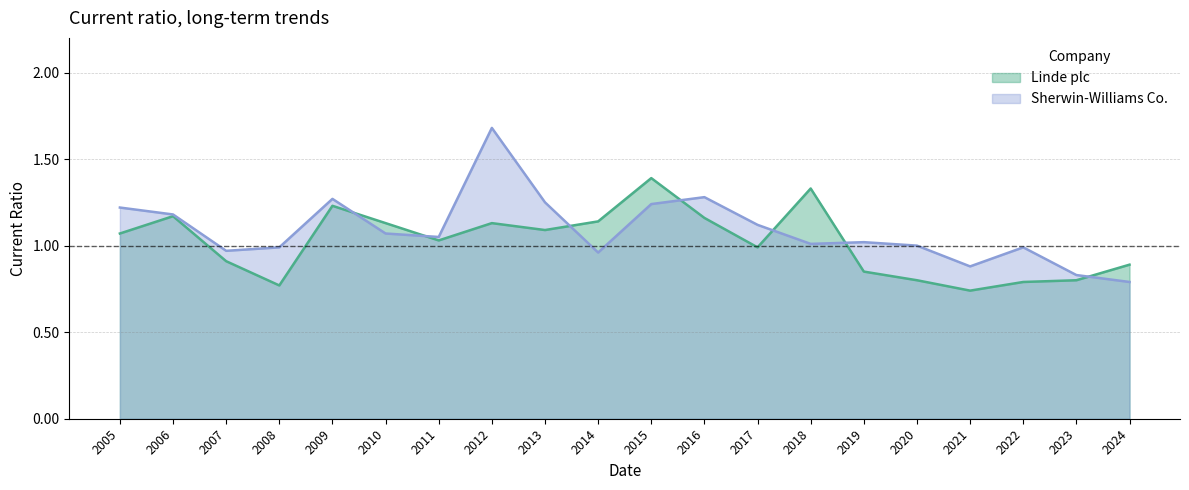

Between 2011 and 2019, which is larger?

2011